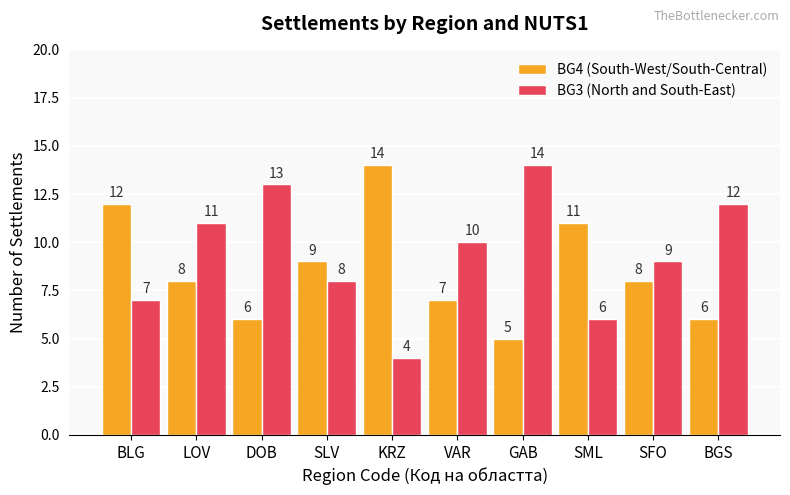

What is the total value across all series at SFO?

17